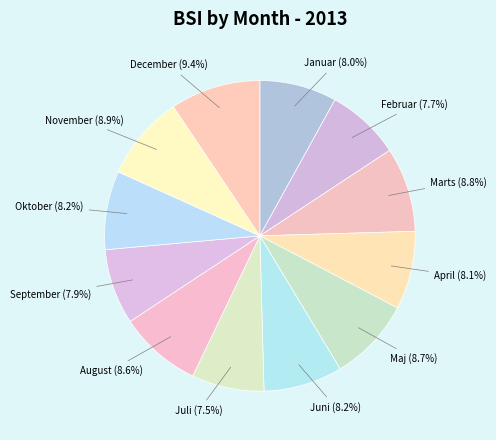

How many segments does this pie chart have?

12